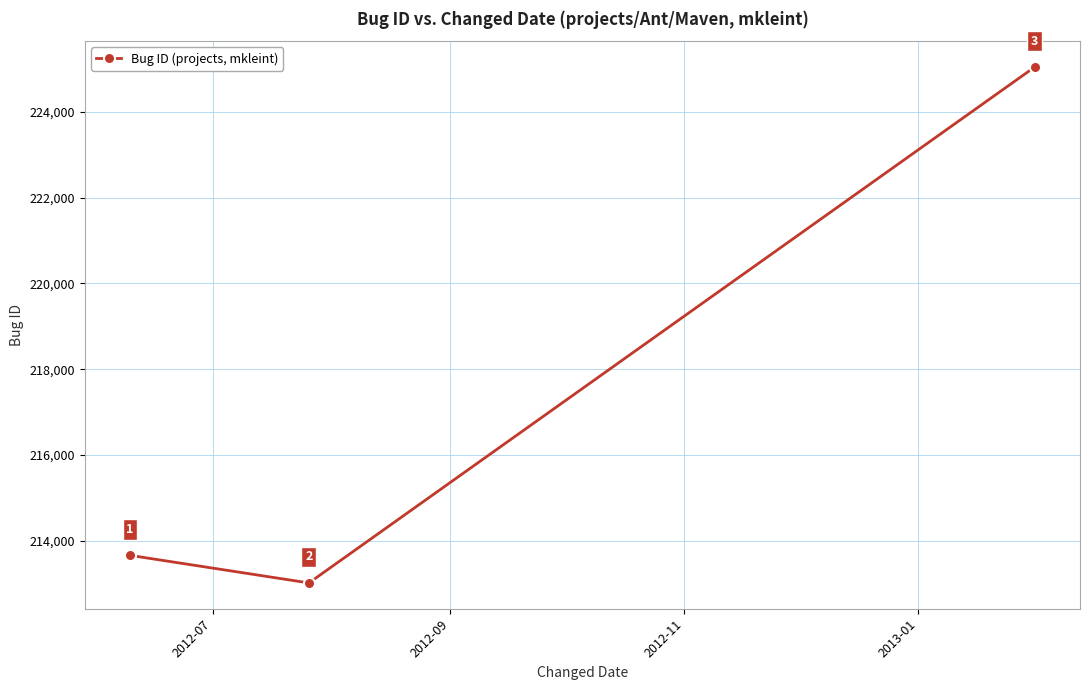

What is the difference between the maximum and minimum values?

12029